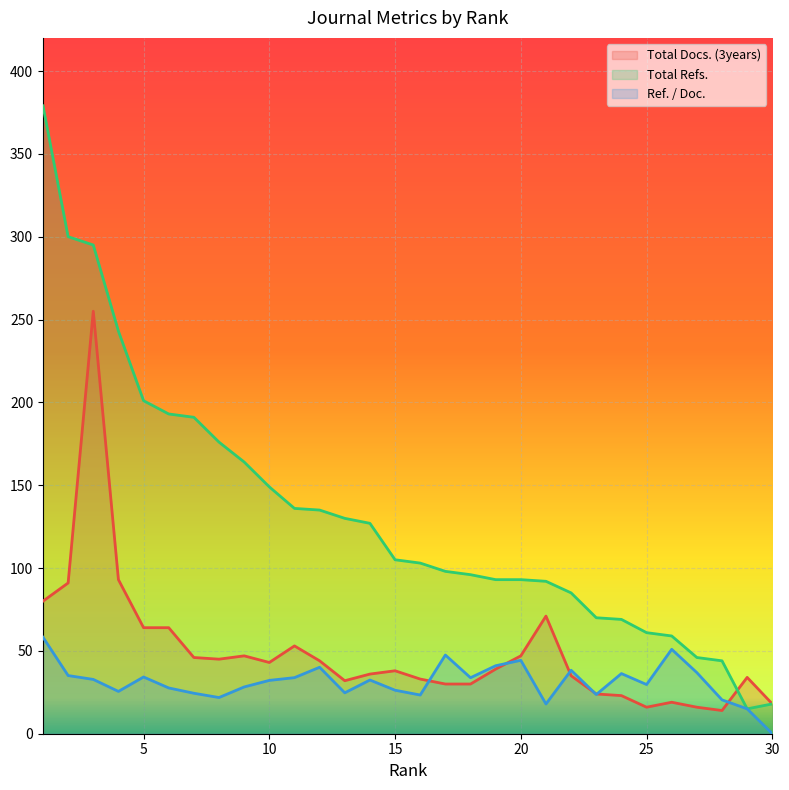

Rank the series at 20 from highest to lowest value.

Total Refs., Total Docs. (3years), Ref. / Doc.